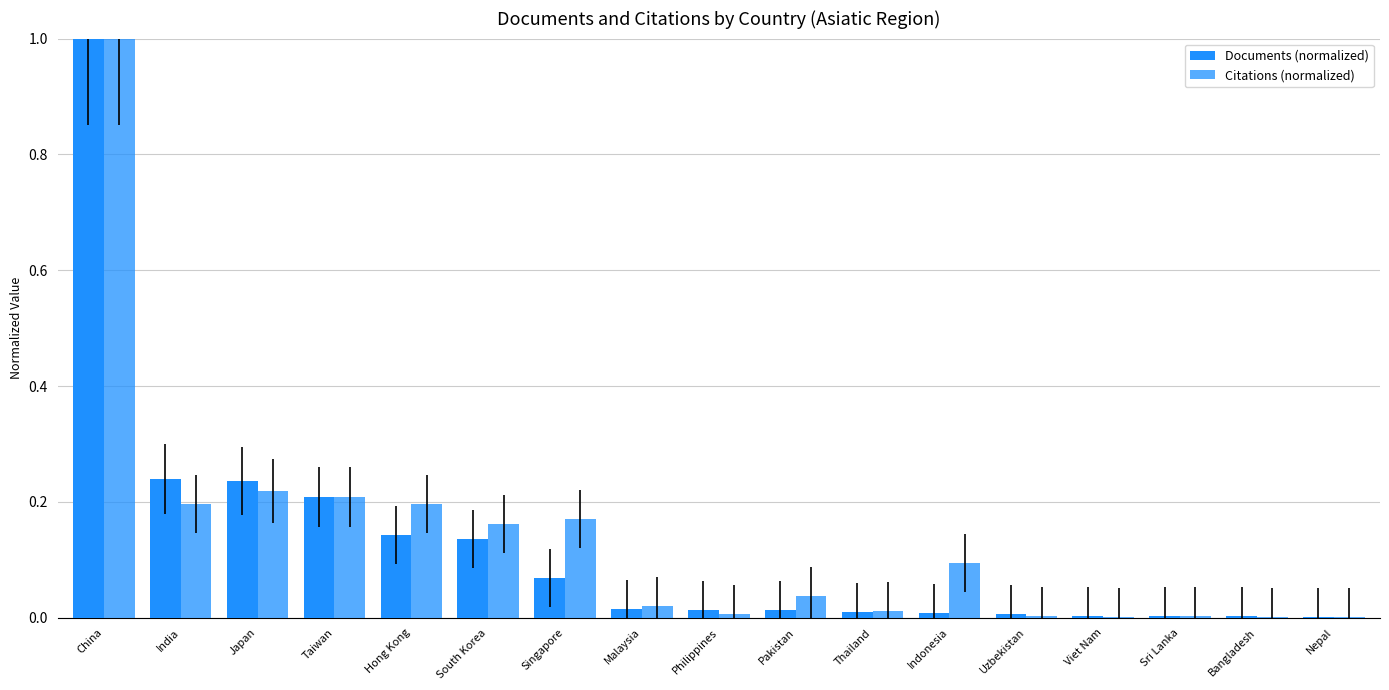

How many groups of bars are there?

17